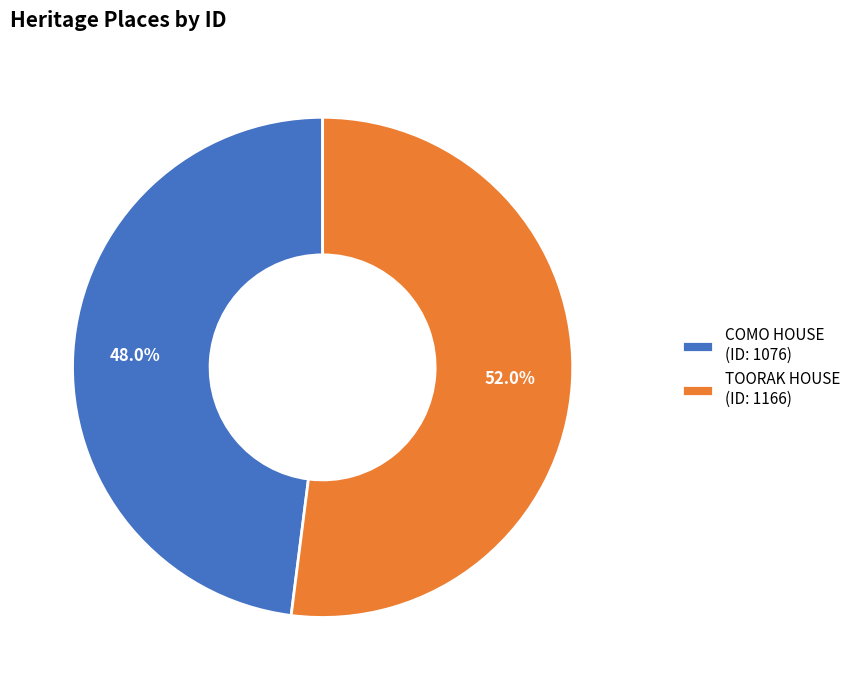

To the nearest percent, what is the average slice percentage?

50%